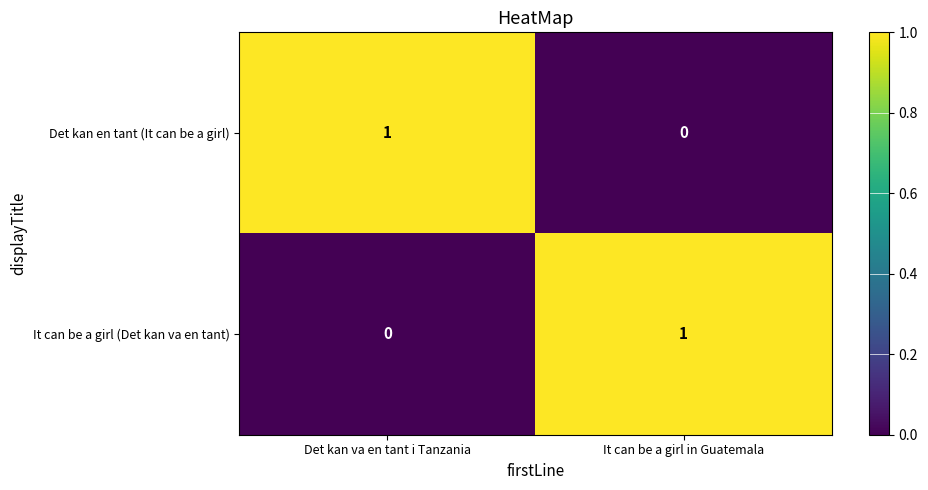

True or false: Det kan en tant (It can be a girl) has a value of 0 at It can be a girl in Guatemala.

True